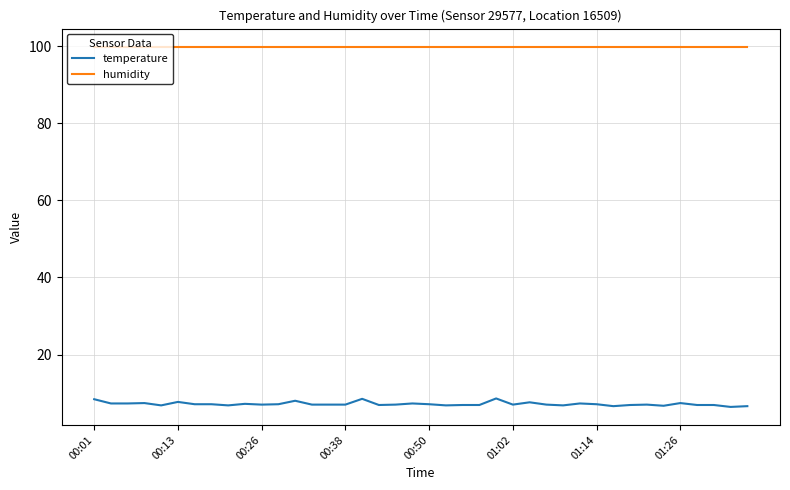

Which series has the widest spread of values?

temperature